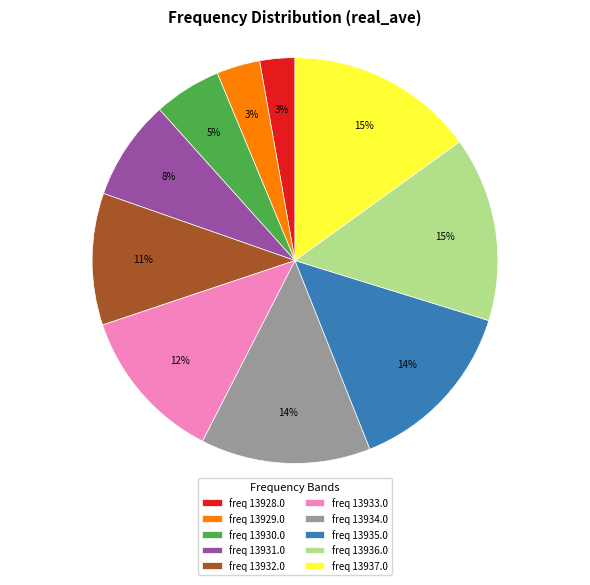

To the nearest percent, what percentage of the pie is freq 13936.0?

15%